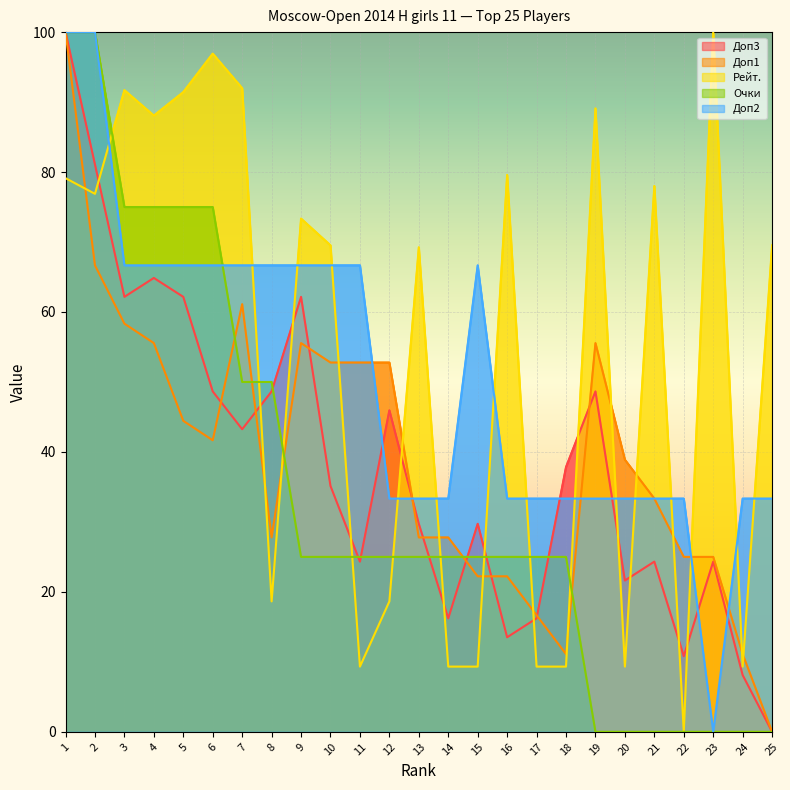

What is the value of the Доп2 point at the 15th from the left?

66.7